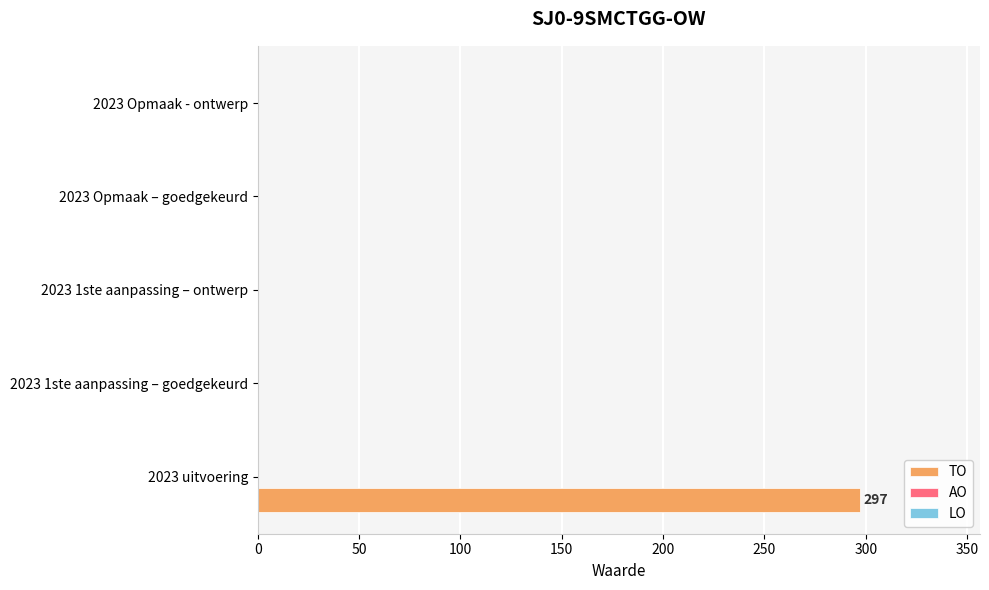

What is the change in value from 2023 uitvoering to 2023 Opmaak - ontwerp?

-297